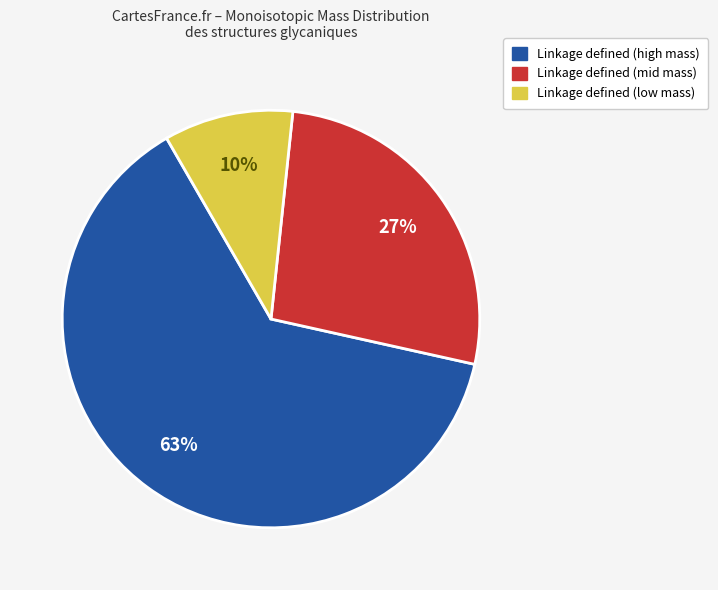

Does any single category account for the majority?

Yes